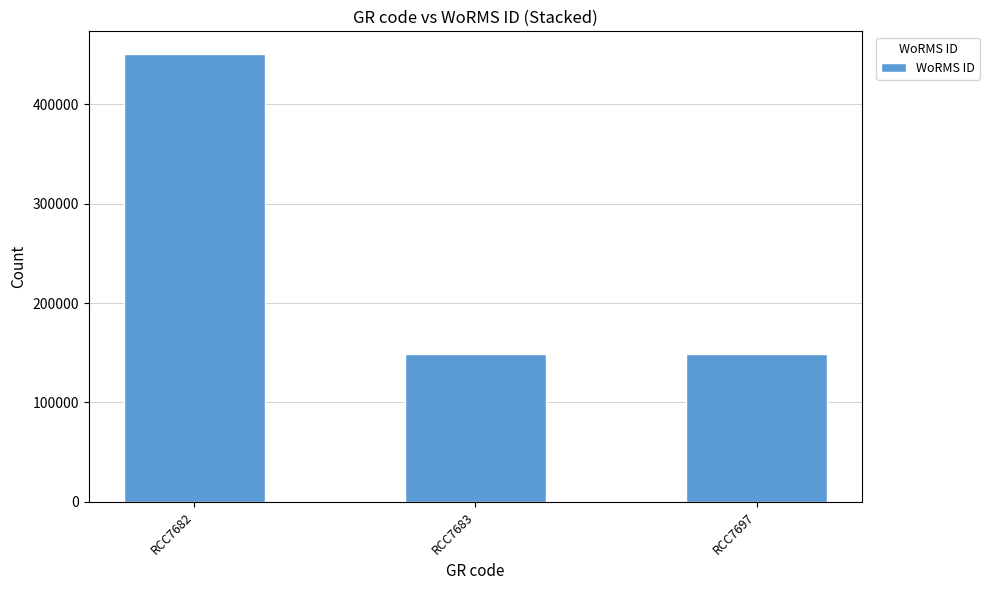

Reading left to right, transcribe all the data shown in this chart.

RCC7682=450619	RCC7683=149010	RCC7697=149010